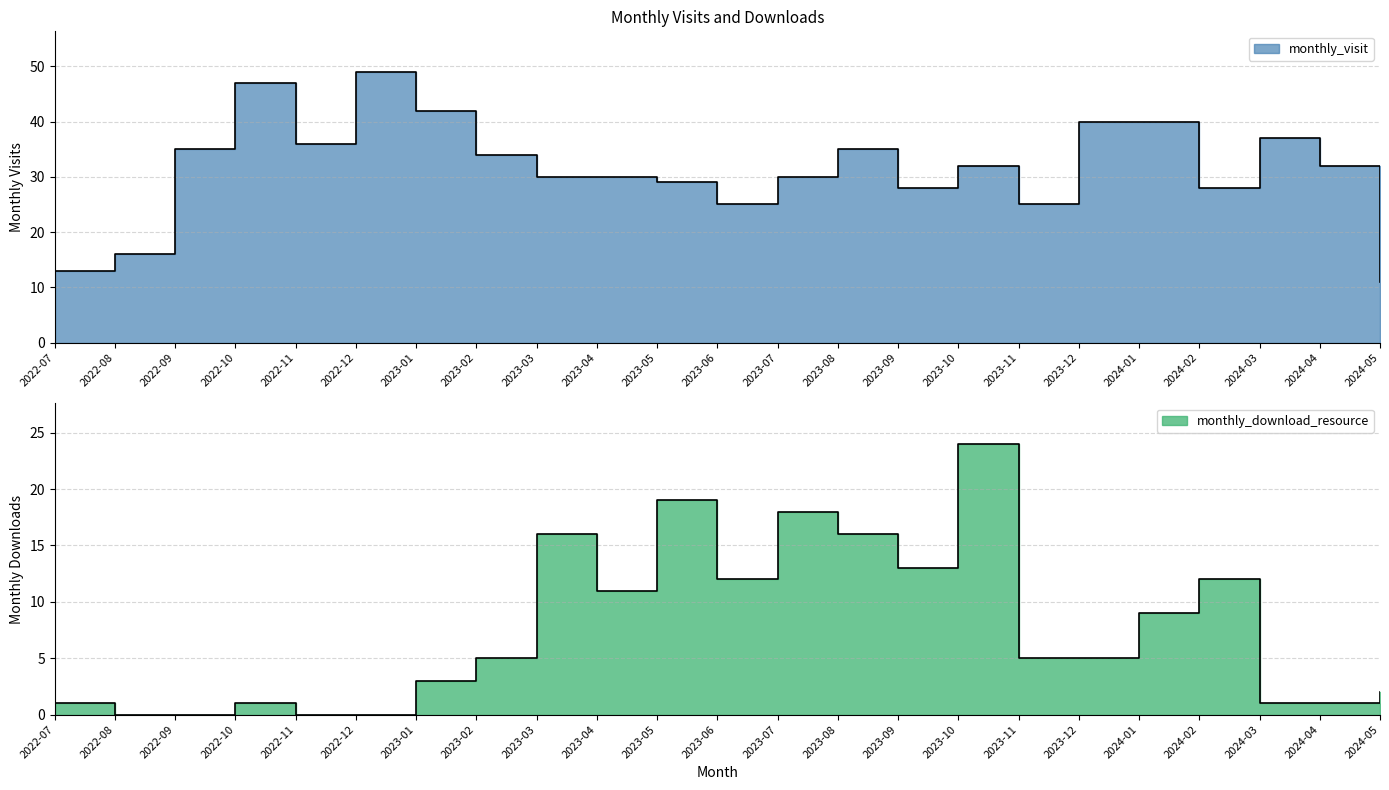

What is the greatest value displayed?

49